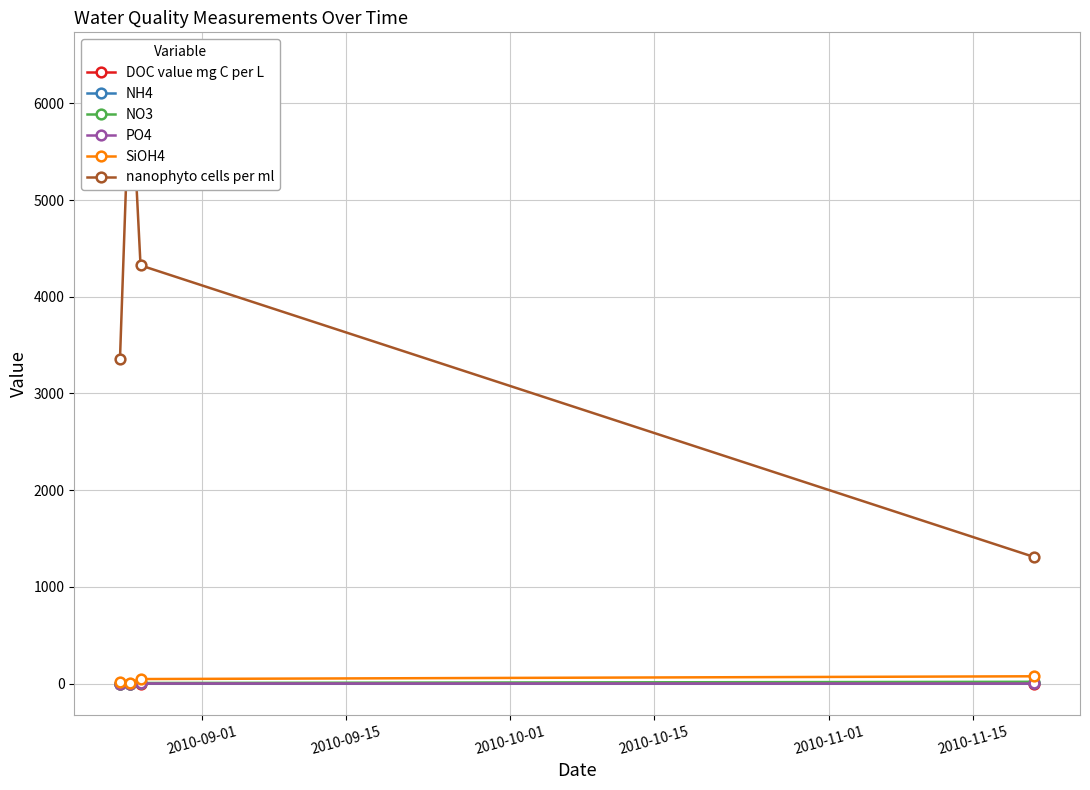

True or false: PO4 and nanophyto cells per ml cross at least once.

False